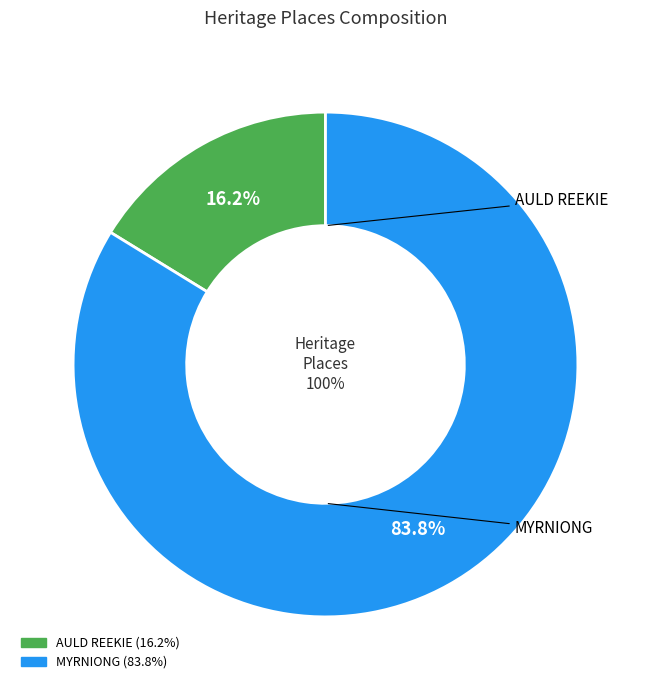

To the nearest percent, what percentage of the pie is AULD REEKIE?

16%